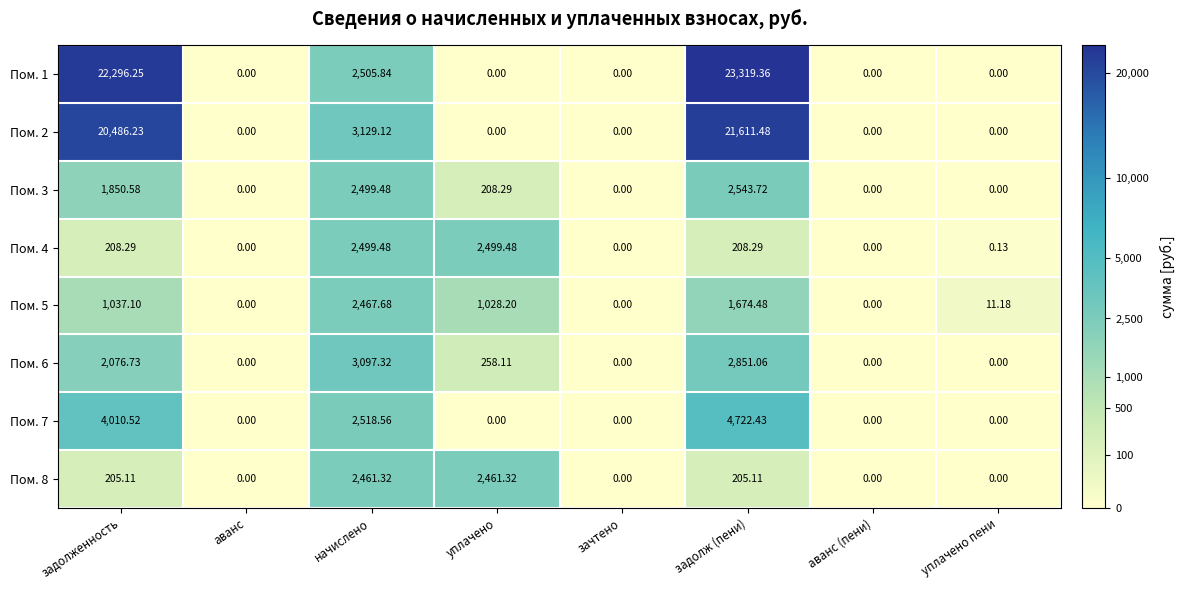

At which category is the sum across all series the highest?

задолж (пени)